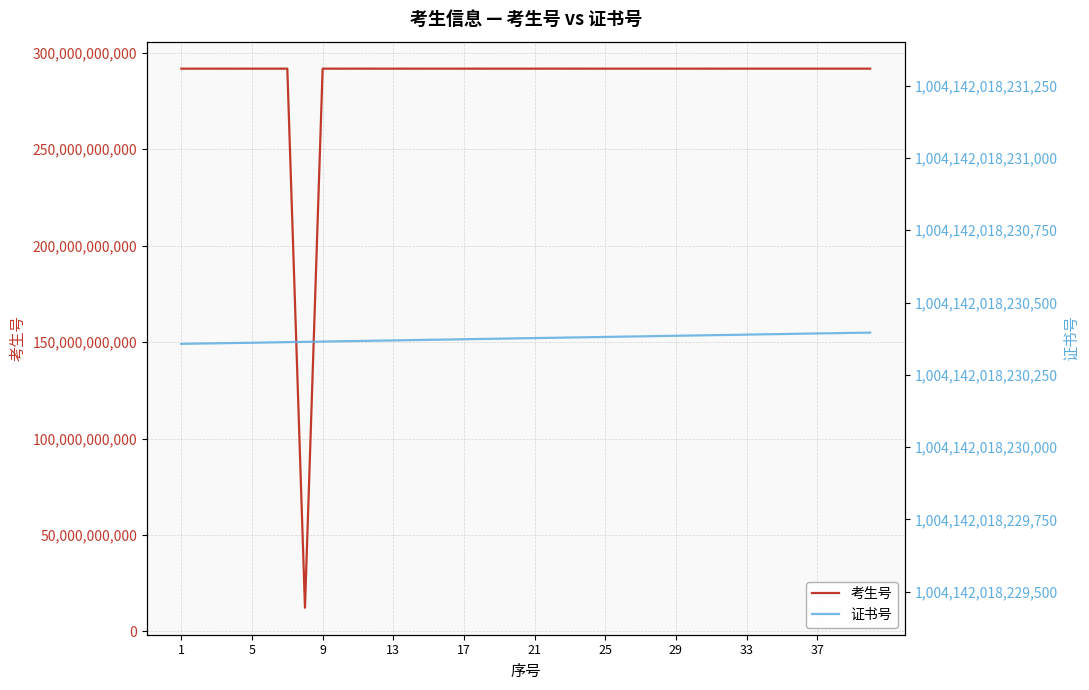

True or false: 考生号 and 证书号 cross at least once.

False